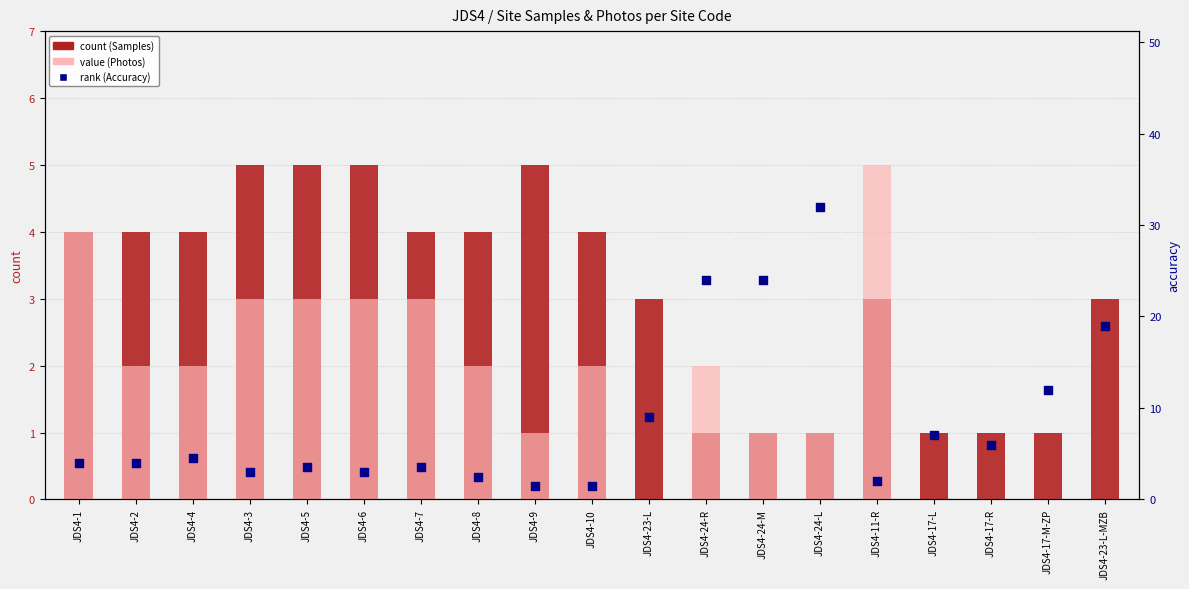

Which series contains the lowest Y value?

value (Photos)